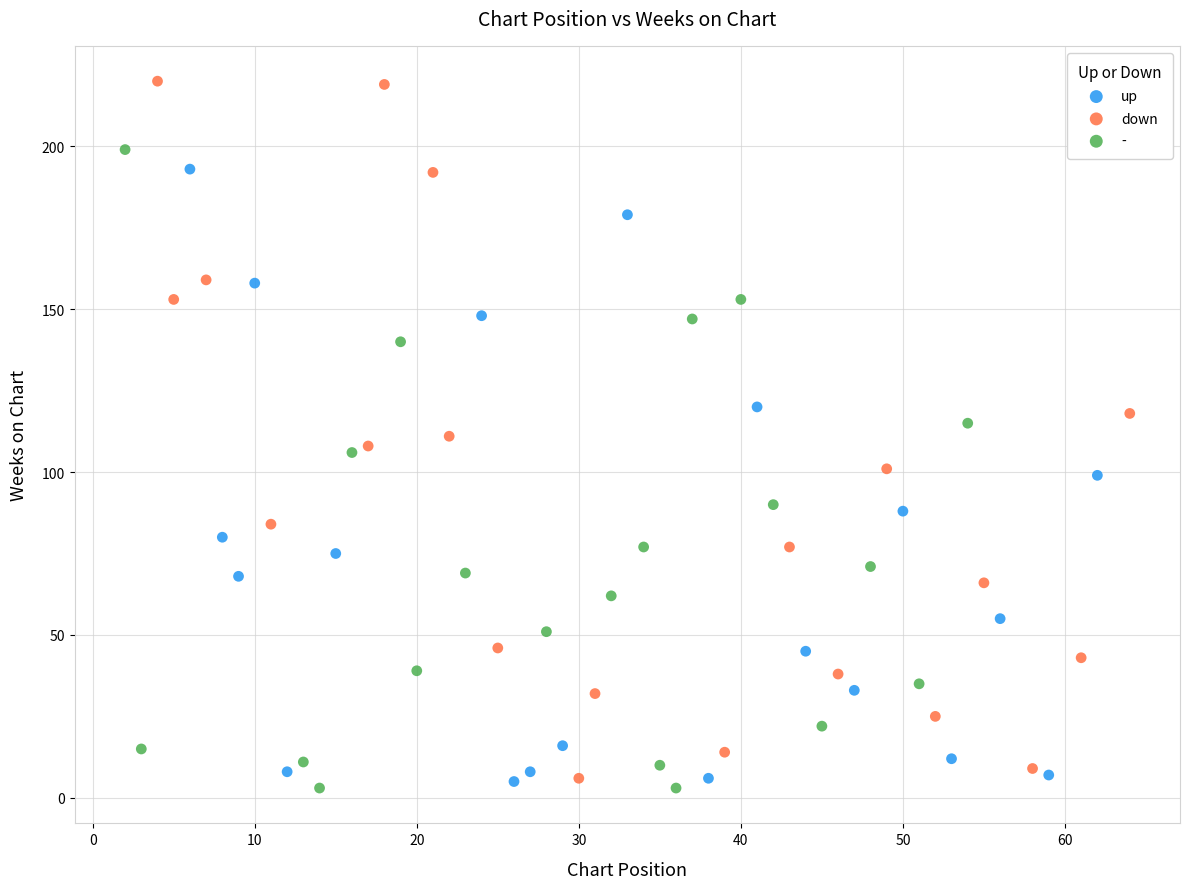

Which series reaches the maximum Y coordinate?

down